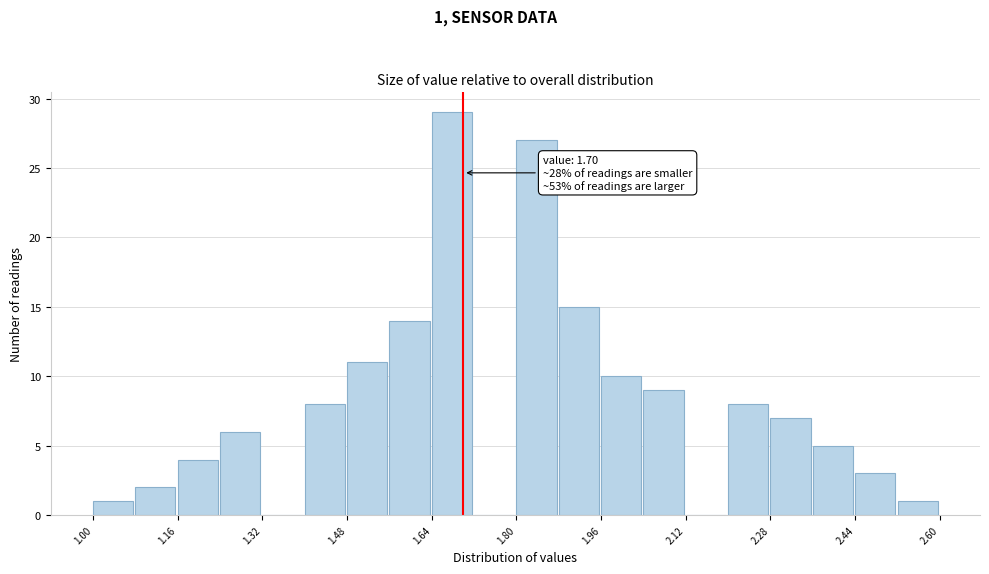

Over which range of the x-axis is the bar tallest?

1.64 to 1.72